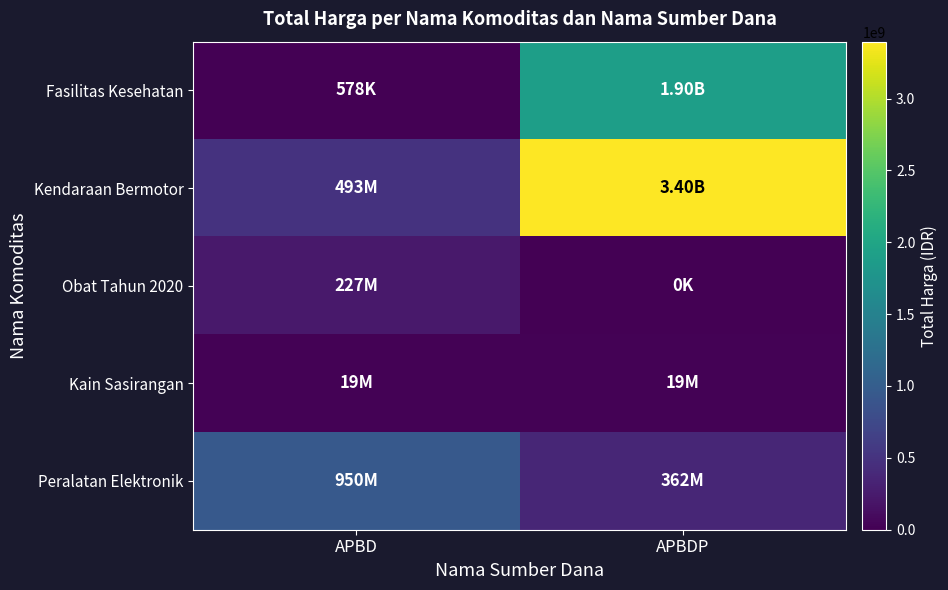

Reading left to right, extract all data points from this chart.

Fasilitas Kesehatan: APBD=577875	APBDP=1903197940
Kendaraan Bermotor: APBD=493000000	APBDP=3395562100
Obat Tahun 2020: APBD=227054370	APBDP=0
Kain Sasirangan: APBD=18900000	APBDP=19175000
Peralatan Elektronik: APBD=949767000	APBDP=362103800